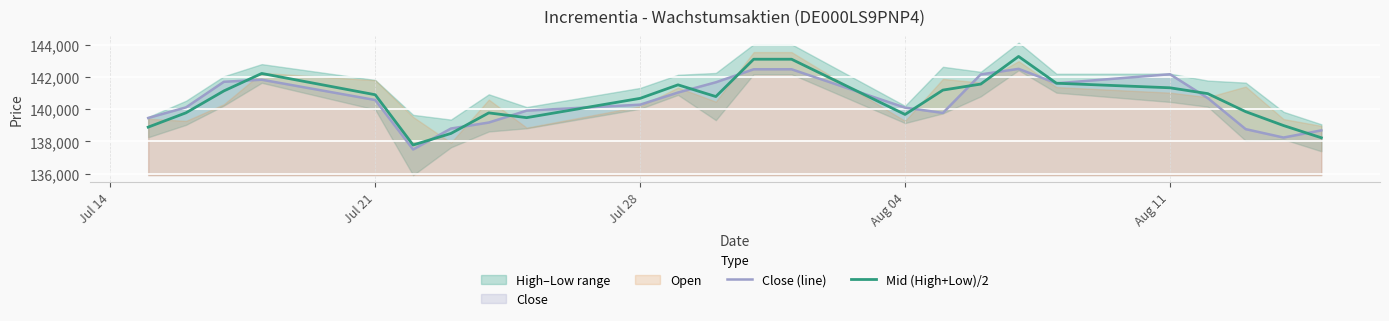

What is the lowest value of the Mid (High+Low)/2 series?

137780.0